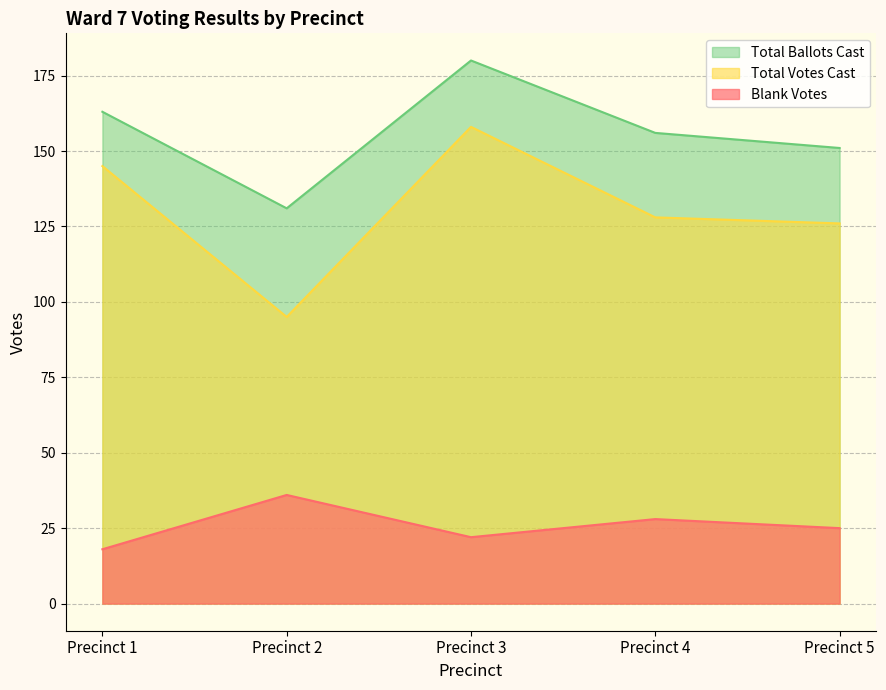

Which series changed the most between Precinct 4 and Precinct 5?

Total Ballots Cast